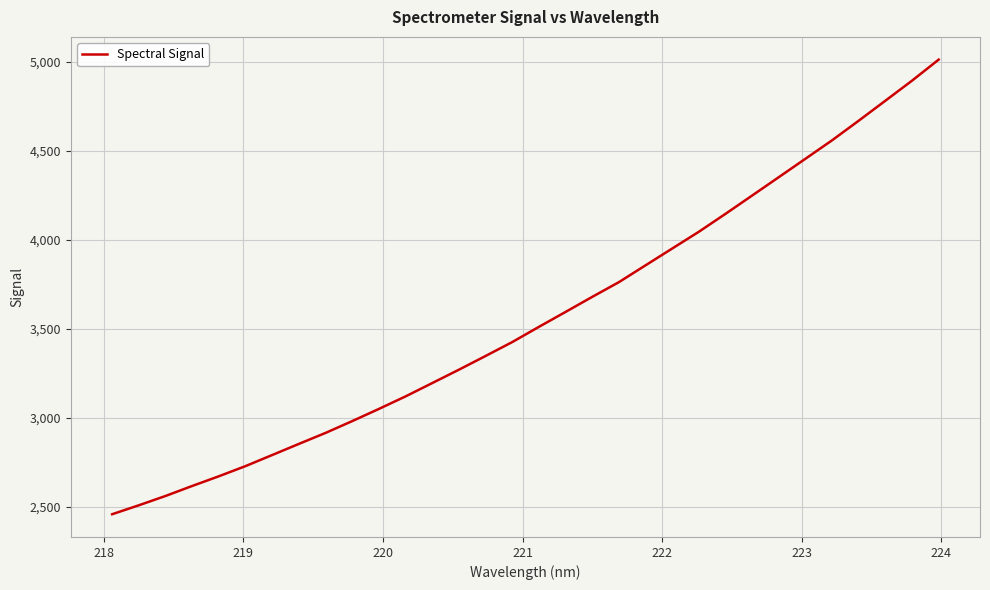

True or false: the data has more than 2 interior local peaks.

False